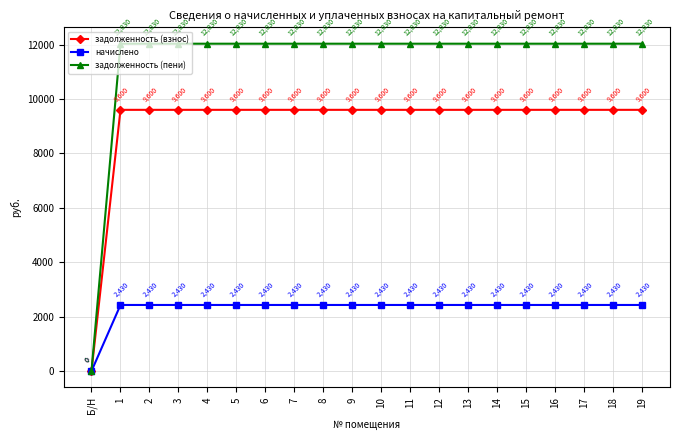

Reading left to right, extract all data points from this chart.

задолженность (взнос): 0	9600	9600	9600	9600	9600	9600	9600	9600	9600	9600	9600	9600	9600	9600	9600	9600	9600	9600	9600
начислено: 0	2430	2430	2430	2430	2430	2430	2430	2430	2430	2430	2430	2430	2430	2430	2430	2430	2430	2430	2430
задолженность (пени): 0	12030	12030	12030	12030	12030	12030	12030	12030	12030	12030	12030	12030	12030	12030	12030	12030	12030	12030	12030